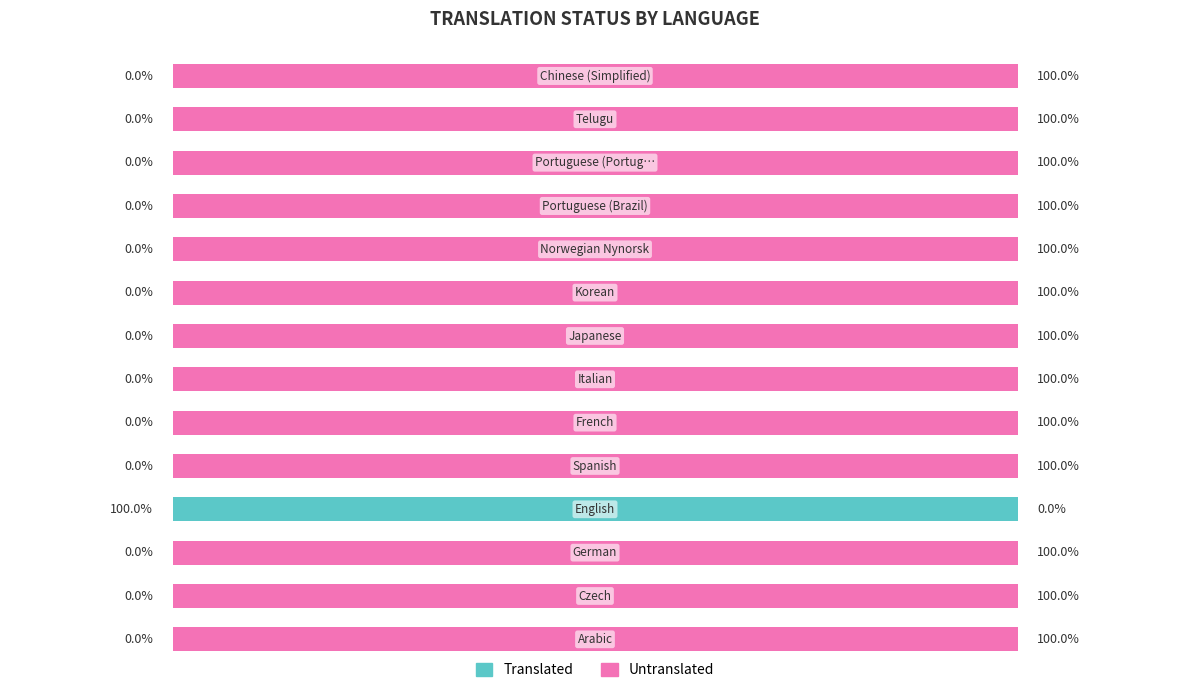

List the series in order of their overall mean, lowest first.

Translated, Untranslated